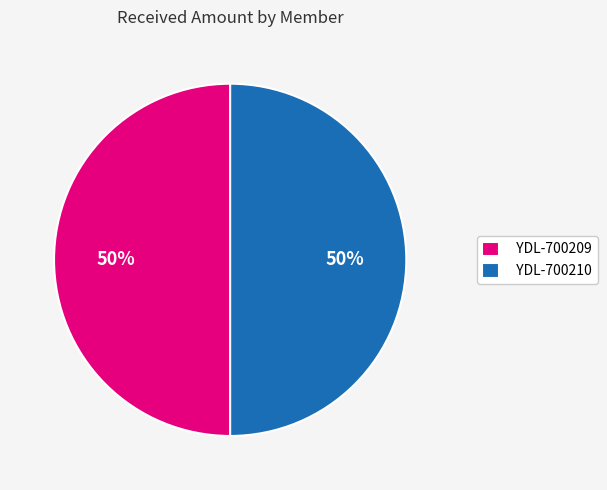

Approximately how many times larger is the value at YDL-700210 compared to YDL-700209?

1.0